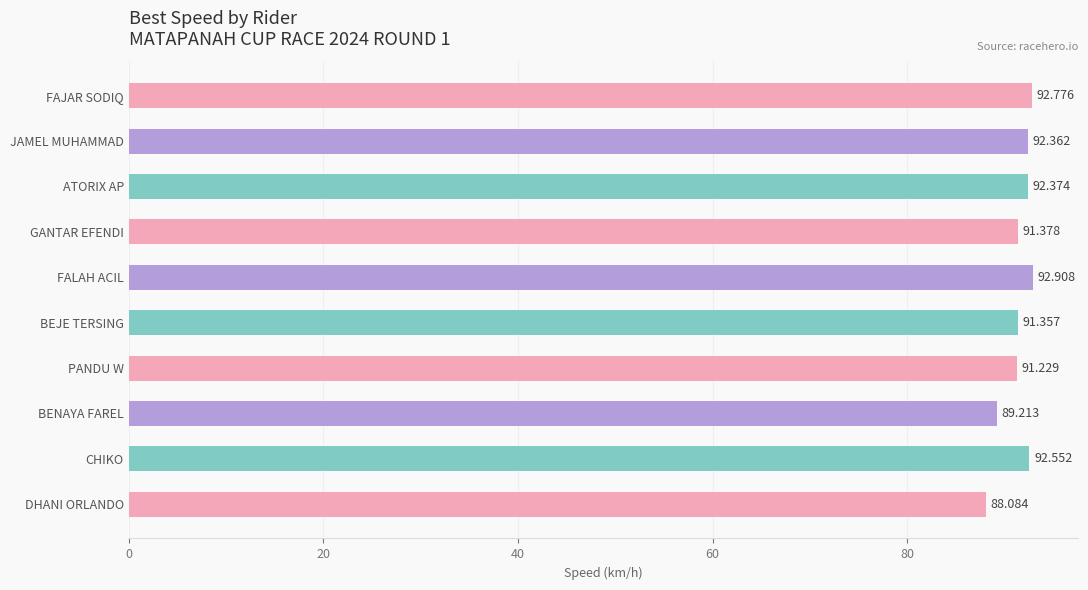

Between BEJE TERSING and FAJAR SODIQ, which is larger?

FAJAR SODIQ